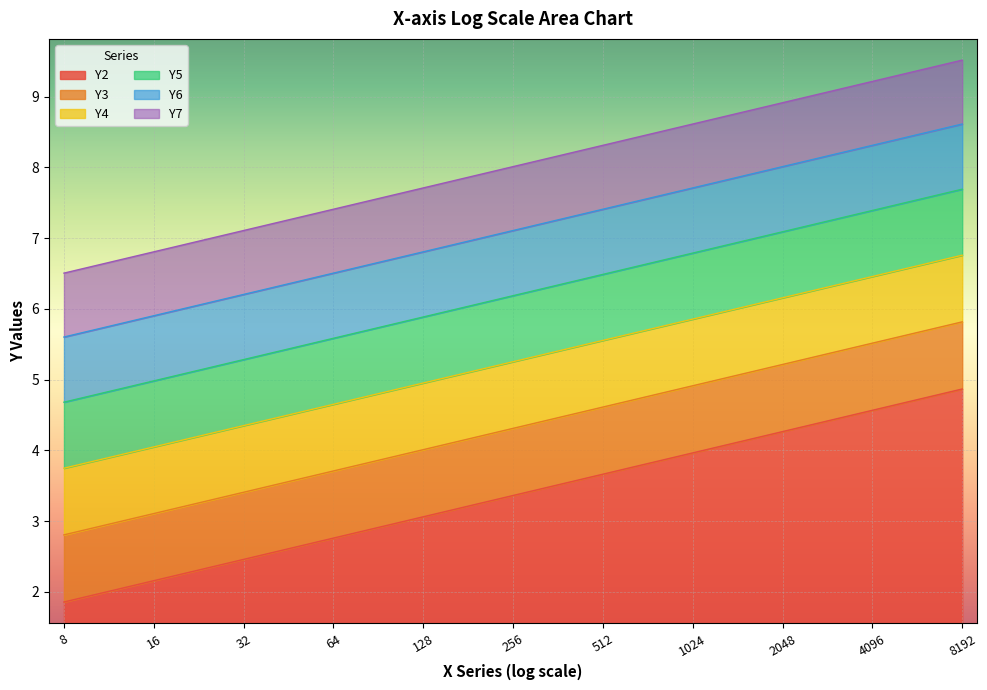

What is the total value across all series at 4096?

9.2